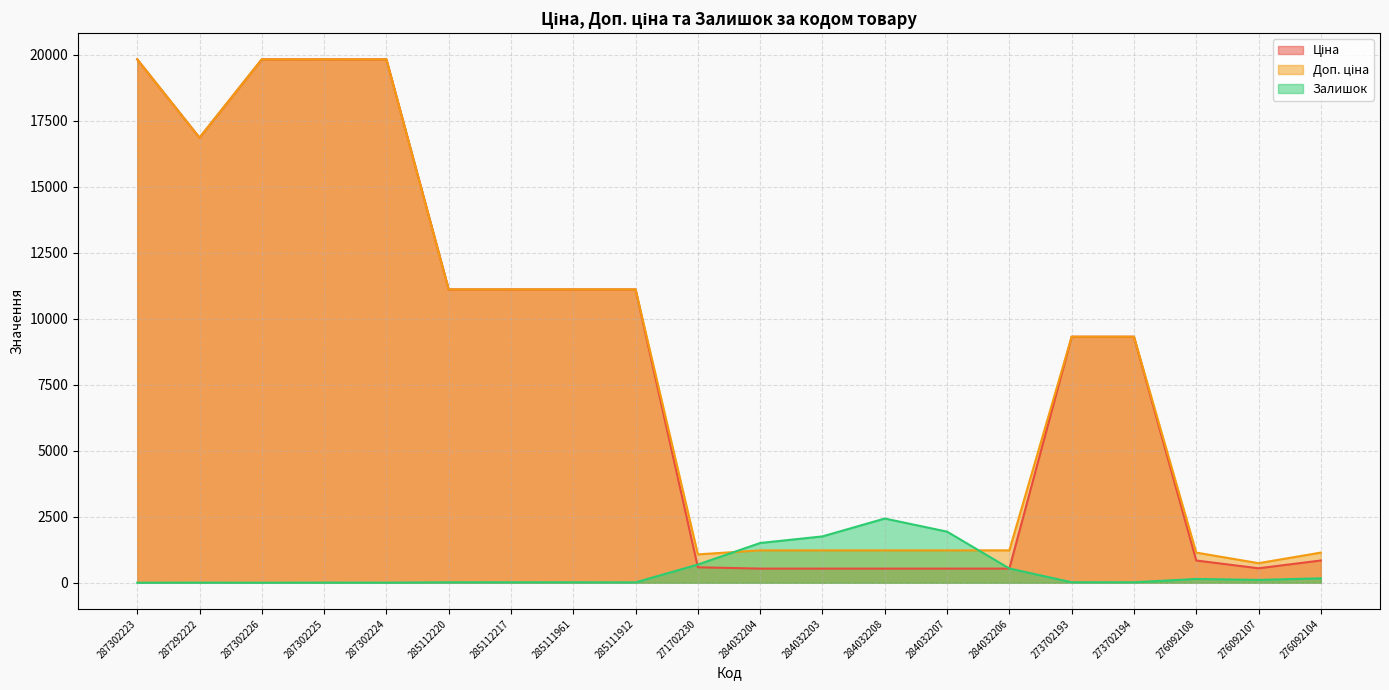

At how many categories does at least one series exceed 1744?

14